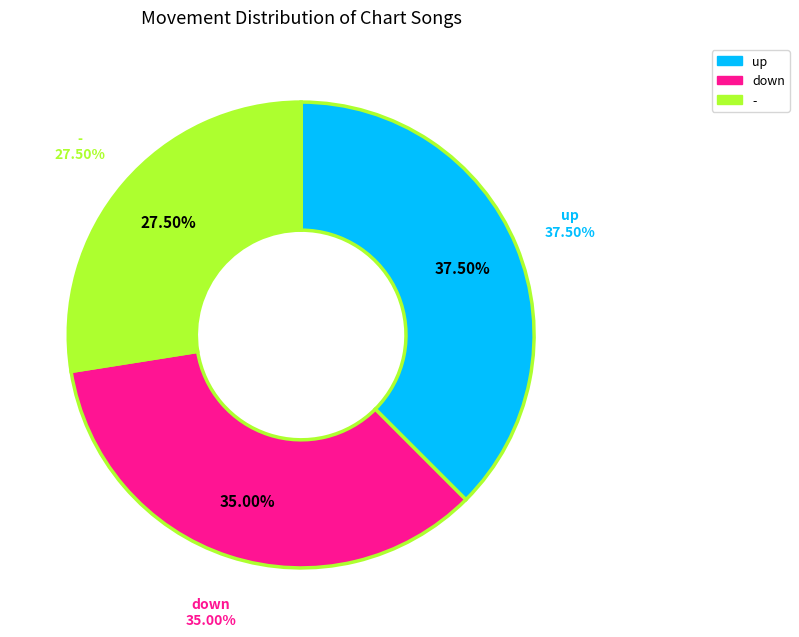

Is there a majority slice in this chart?

No